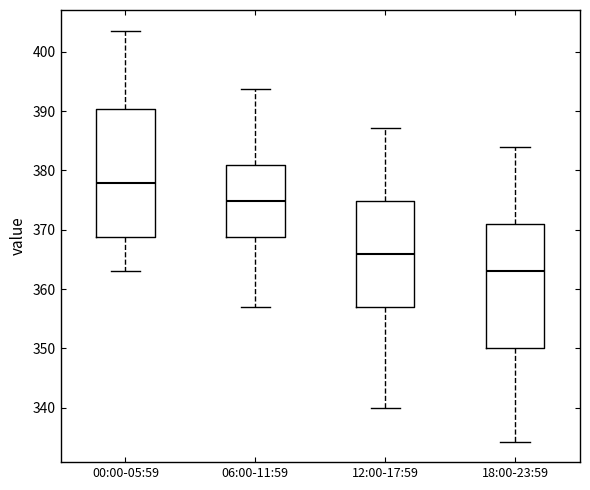

Where does the upper whisker of the box for 00:00-05:59 end on the y-axis? The values are not printed on the chart, so give them approximately, as read against the axis.

404